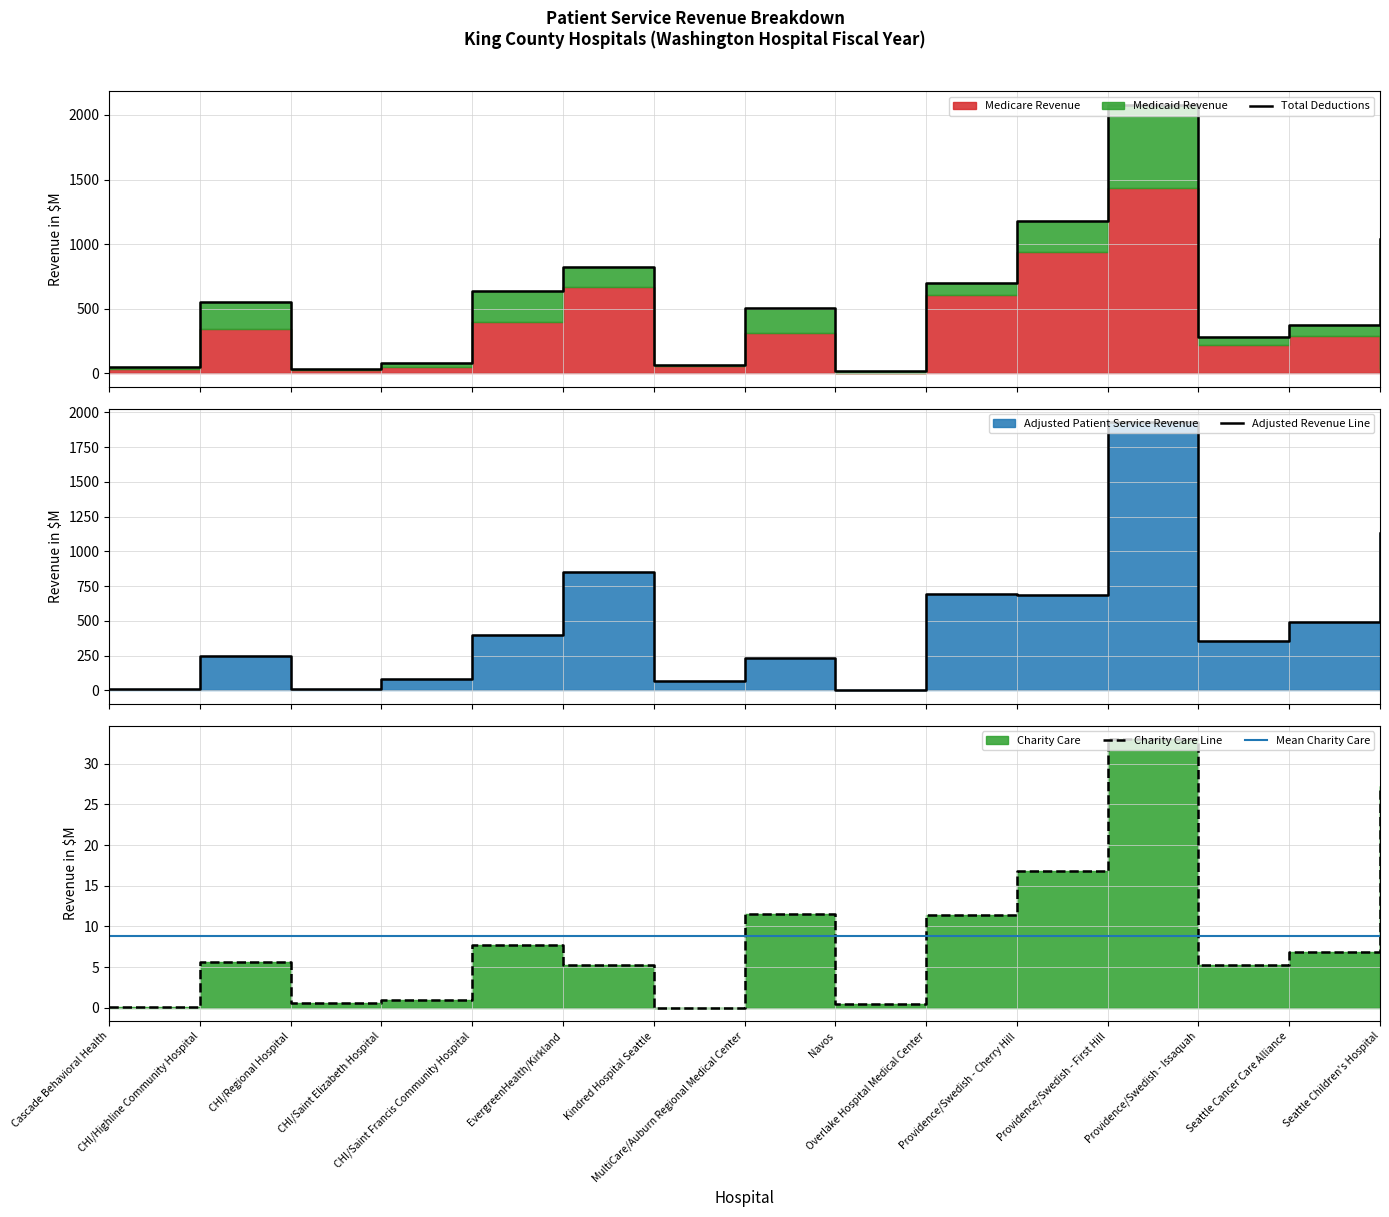

At which category is the sum across all series the highest?

Providence/Swedish - First Hill